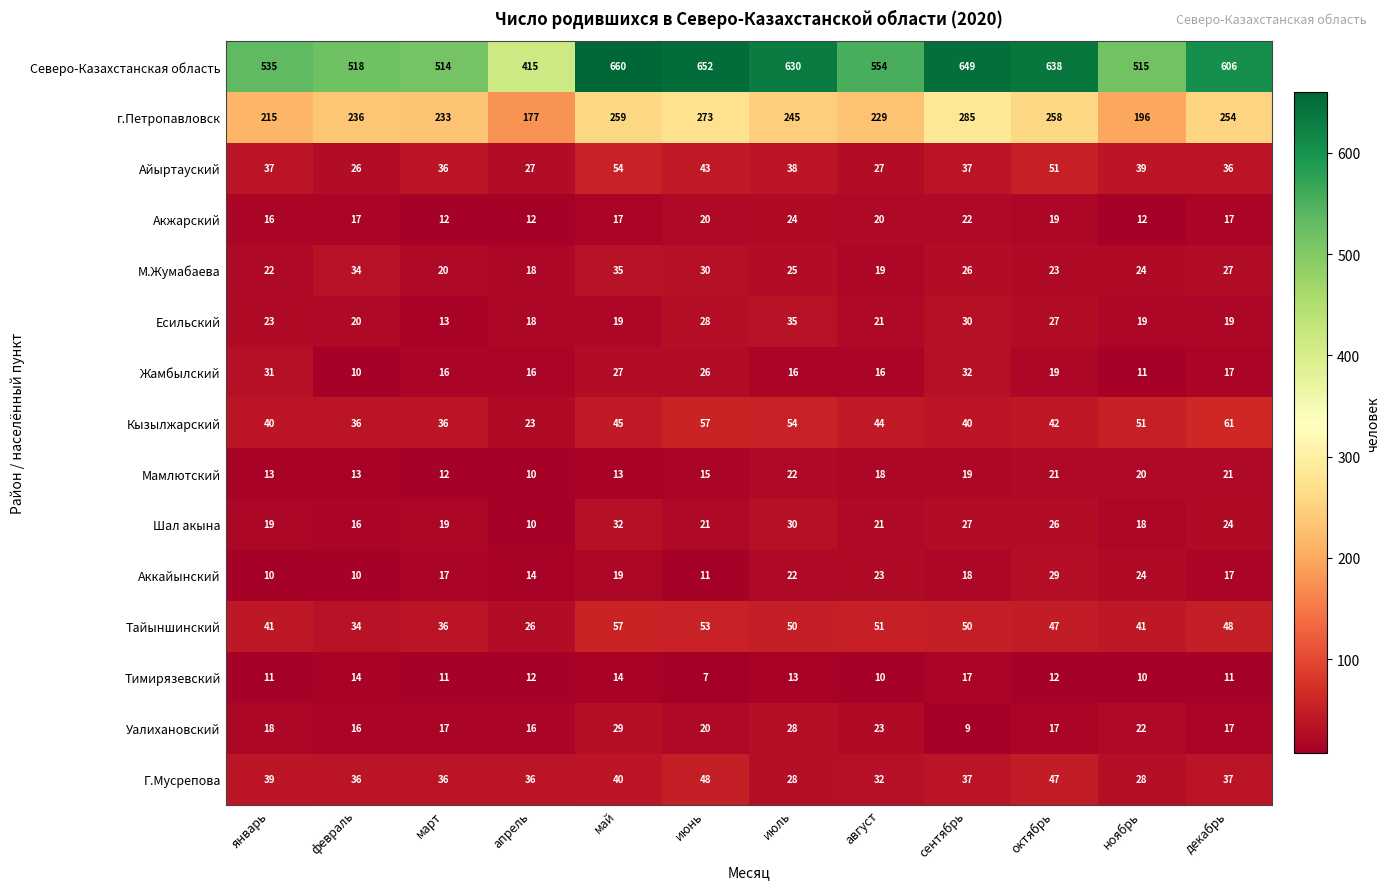

Which category has the highest value across all series?

май